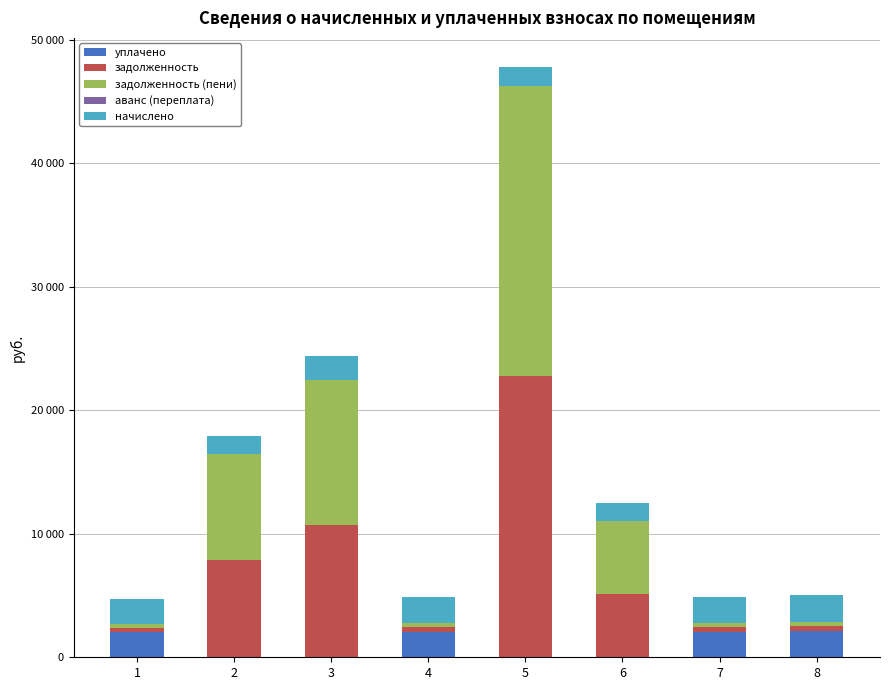

What is the difference between the maximum and minimum values in the начислено series?

704.3